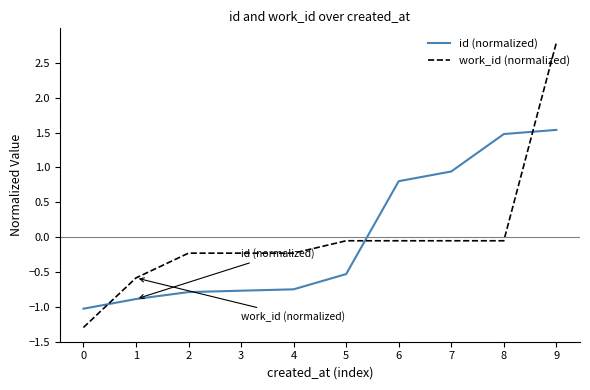

Rank the series at 7 from highest to lowest value.

id (normalized), work_id (normalized)